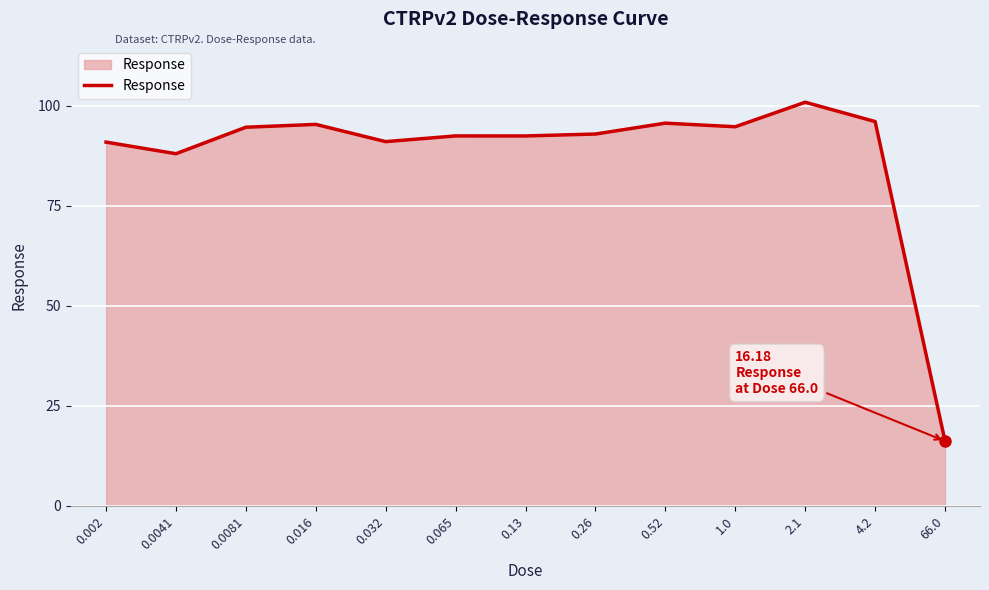

What is the change in value from 0.002 to 2.1?

+10.0